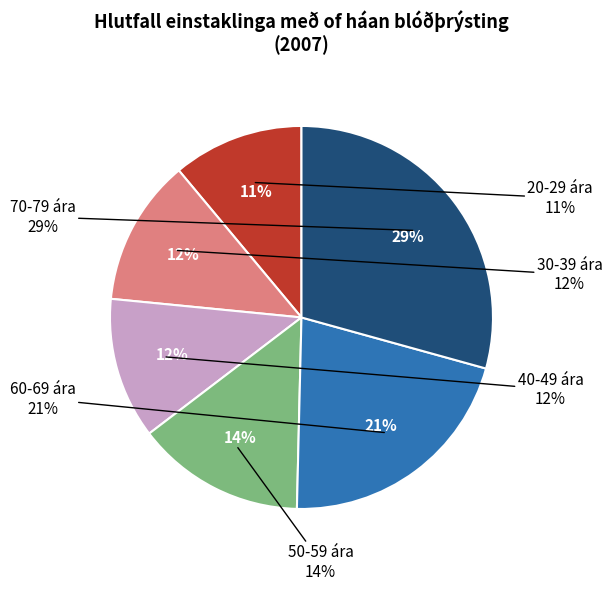

To the nearest percent, what portion does 70-79 ára represent?

29%